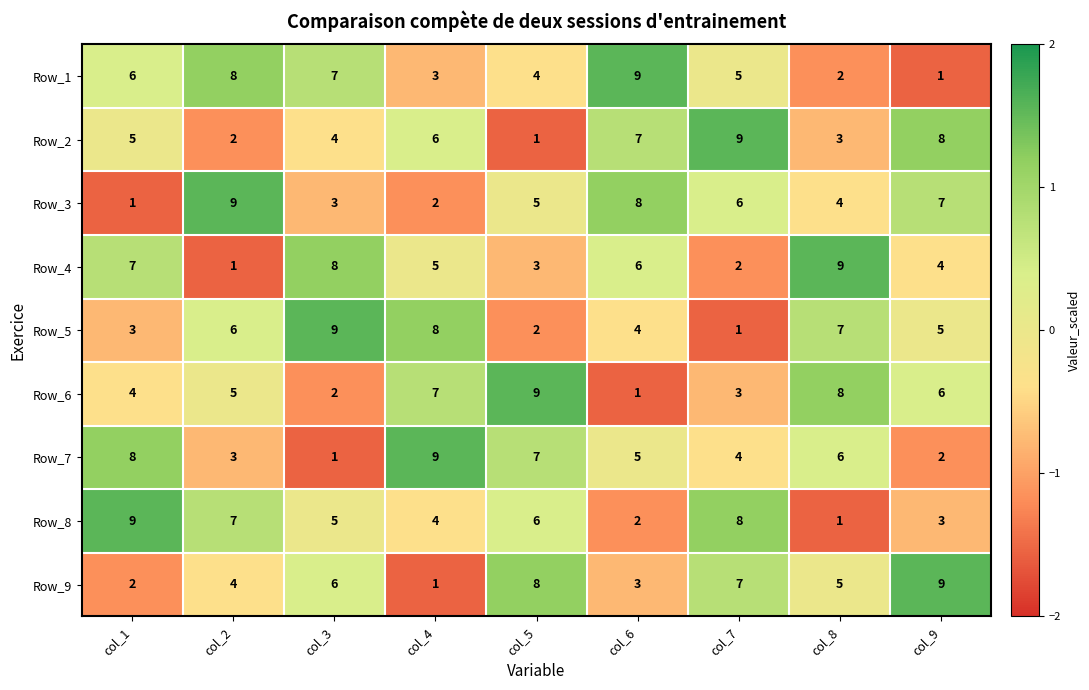

What is the total value across all series at col_1?

45